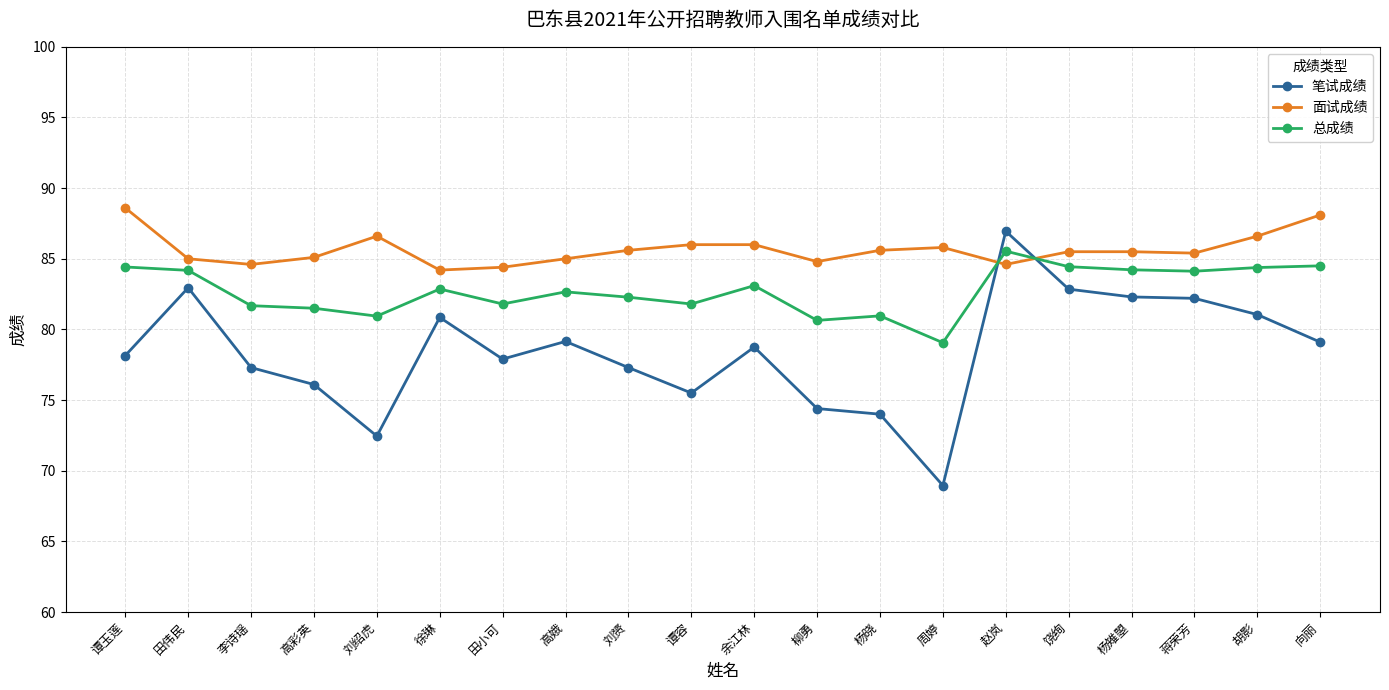

Rank the series by their average value, from lowest to highest.

笔试成绩, 总成绩, 面试成绩